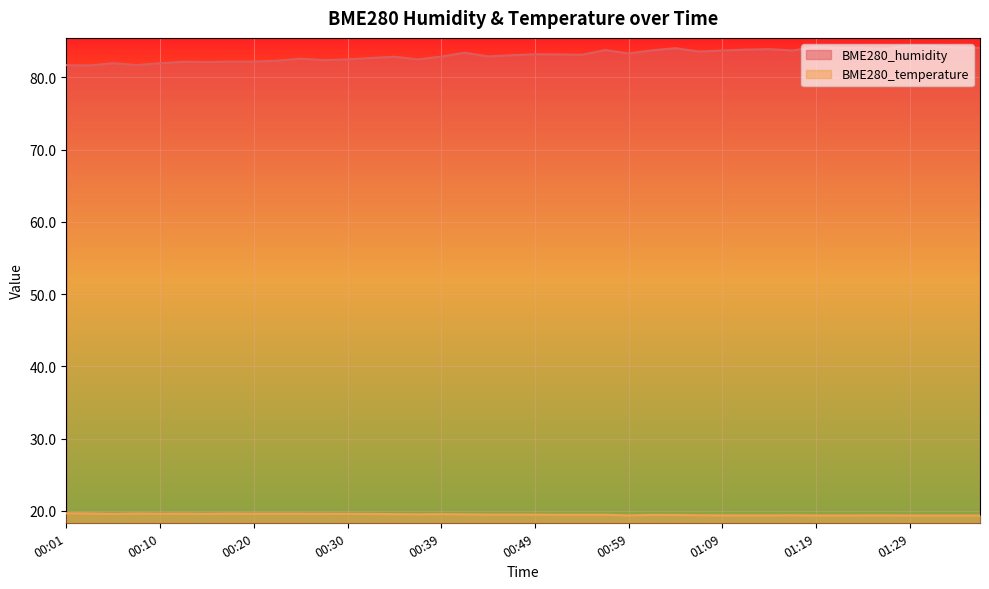

At which category is the sum across all series the highest?

01:29